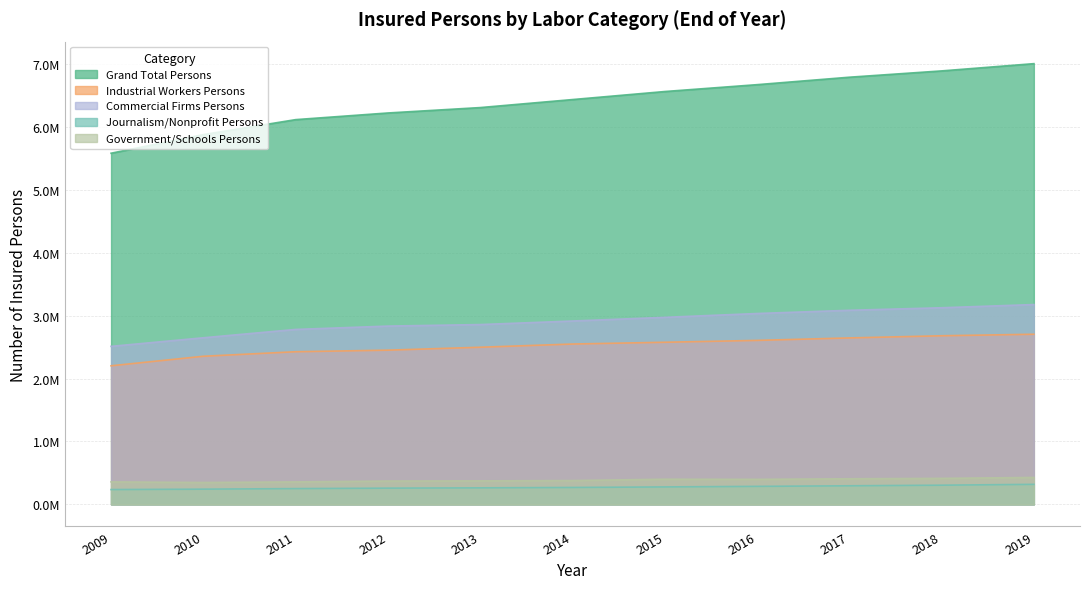

Reading left to right, transcribe all the data shown in this chart.

Grand Total Persons: 5.6	5.9	6.1	6.2	6.3	6.4	6.6	6.7	6.8	6.9	7.0
Industrial Workers Persons: 2.2	2.4	2.4	2.5	2.5	2.5	2.6	2.6	2.6	2.7	2.7
Commercial Firms Persons: 2.5	2.6	2.8	2.8	2.9	2.9	3.0	3.0	3.1	3.1	3.2
Journalism/Nonprofit Persons: 0.2	0.2	0.2	0.3	0.3	0.3	0.3	0.3	0.3	0.3	0.3
Government/Schools Persons: 0.4	0.3	0.4	0.4	0.4	0.4	0.4	0.4	0.4	0.4	0.4